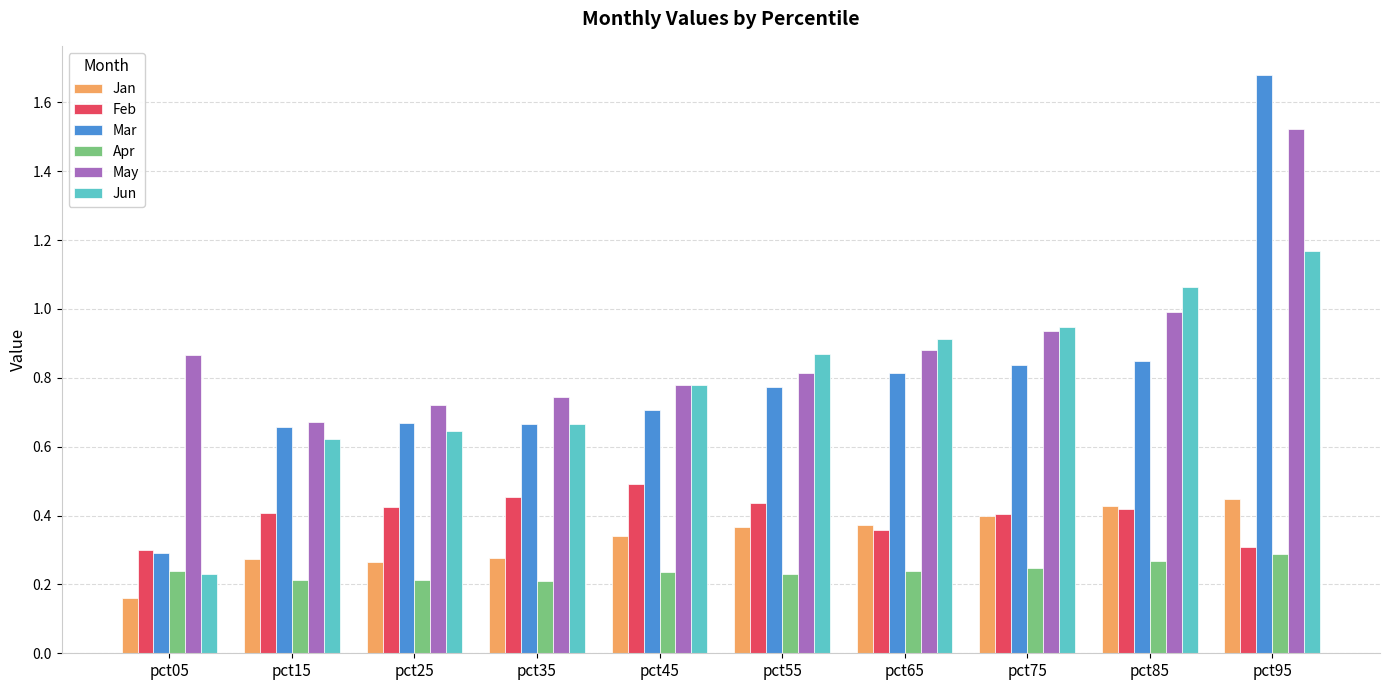

True or false: Mar has a value of 0.4 at pct85.

False